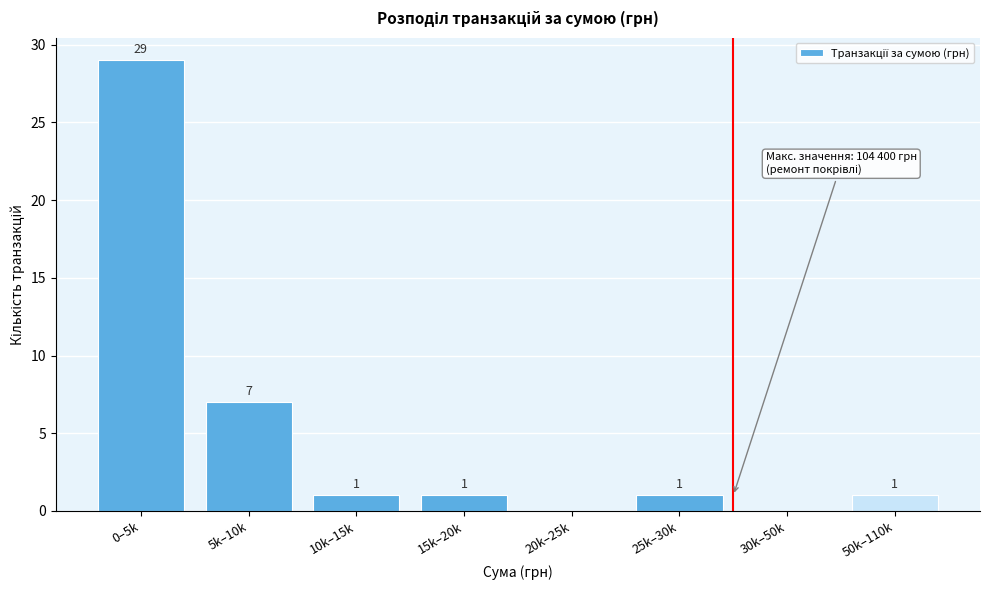

Reading right to left, what are all the values shown in this chart?

50k–110k=1	30k–50k=0	25k–30k=1	20k–25k=0	15k–20k=1	10k–15k=1	5k–10k=7	0–5k=29